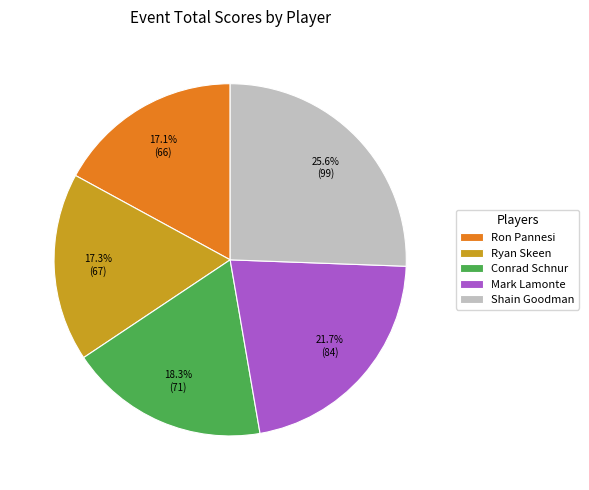

True or false: Shain Goodman accounts for 20% of the total.

False